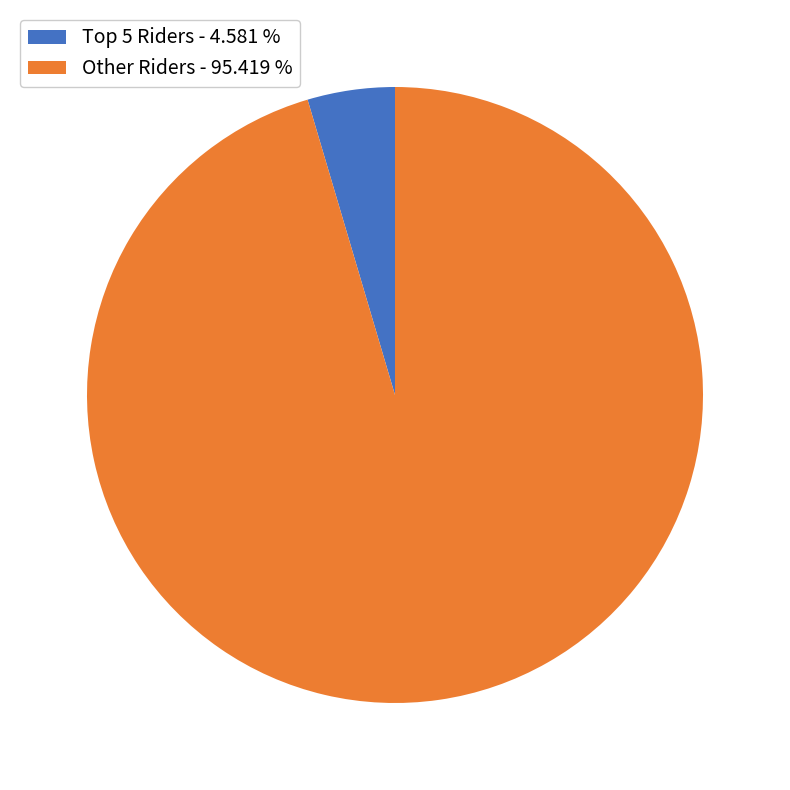

What is the smallest slice in the pie chart?

Top 5 Riders - 4.581 %